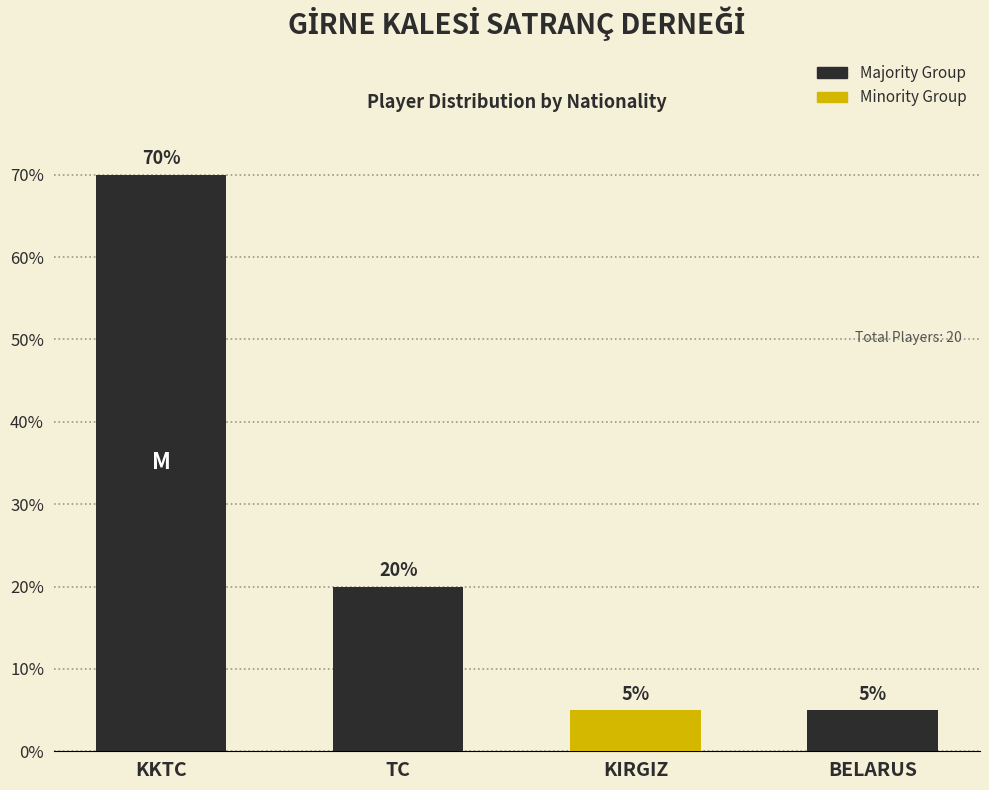

Does the chart contain any negative values?

No